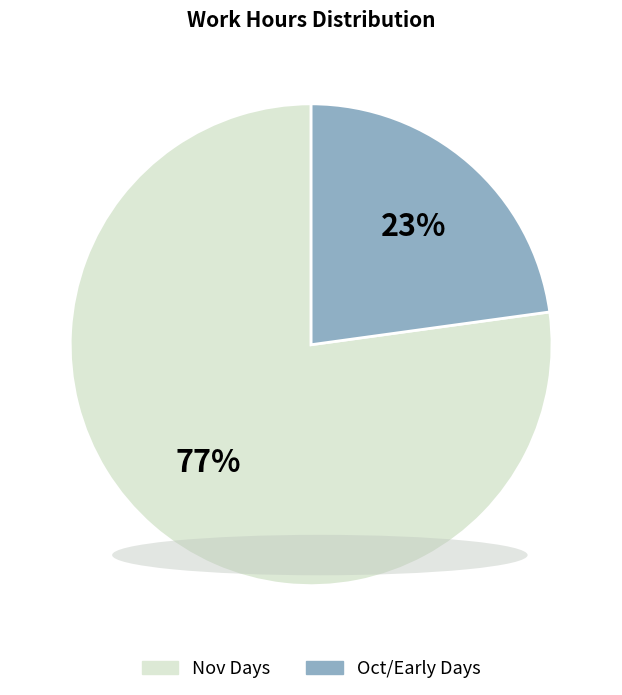

To the nearest percent, what is the difference between the largest and smallest slice percentages?

54%